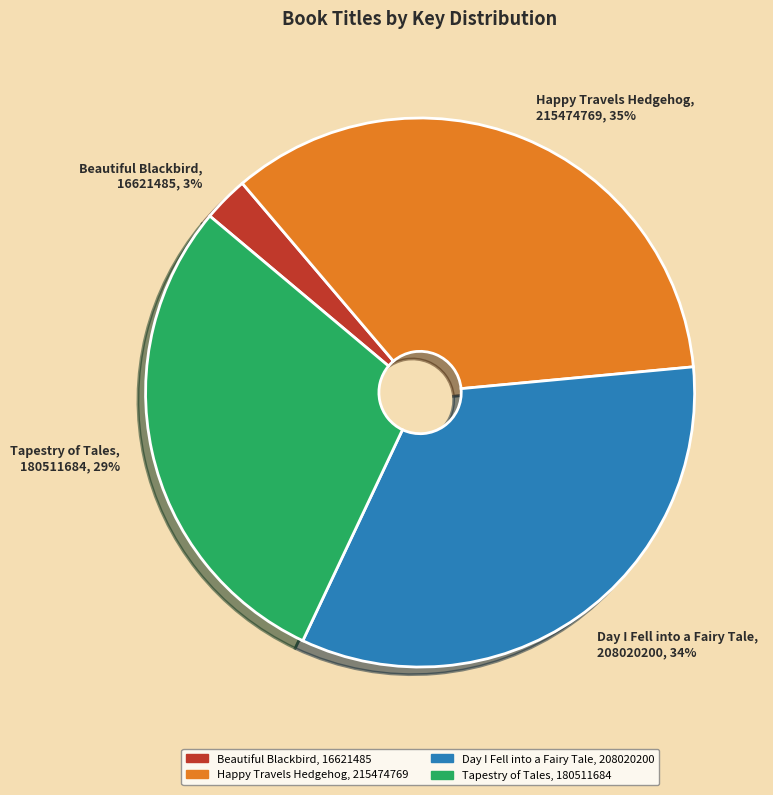

How many segments does this pie chart have?

4